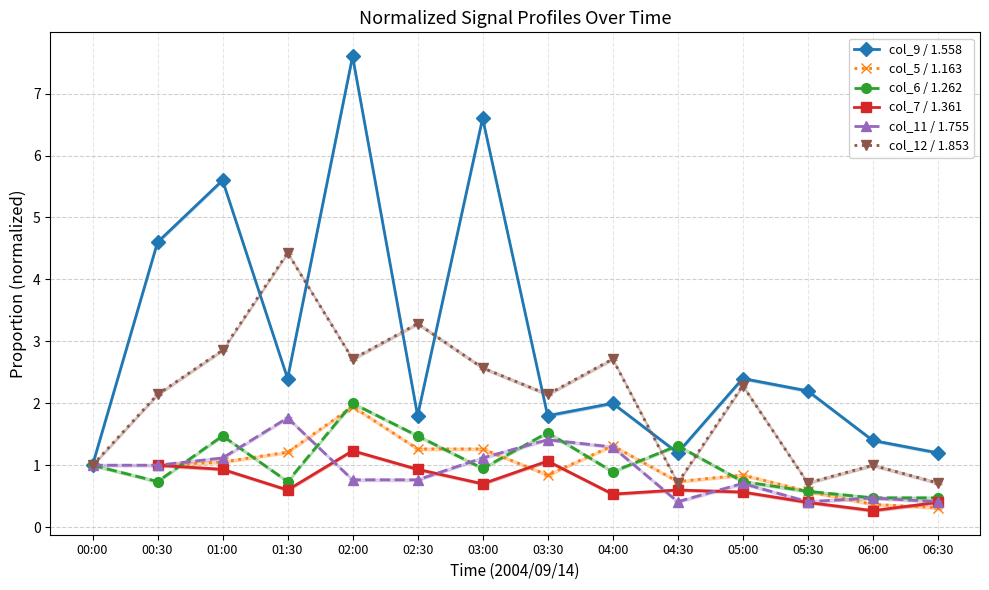

Which series has the widest spread of values?

col_9 (1.558)